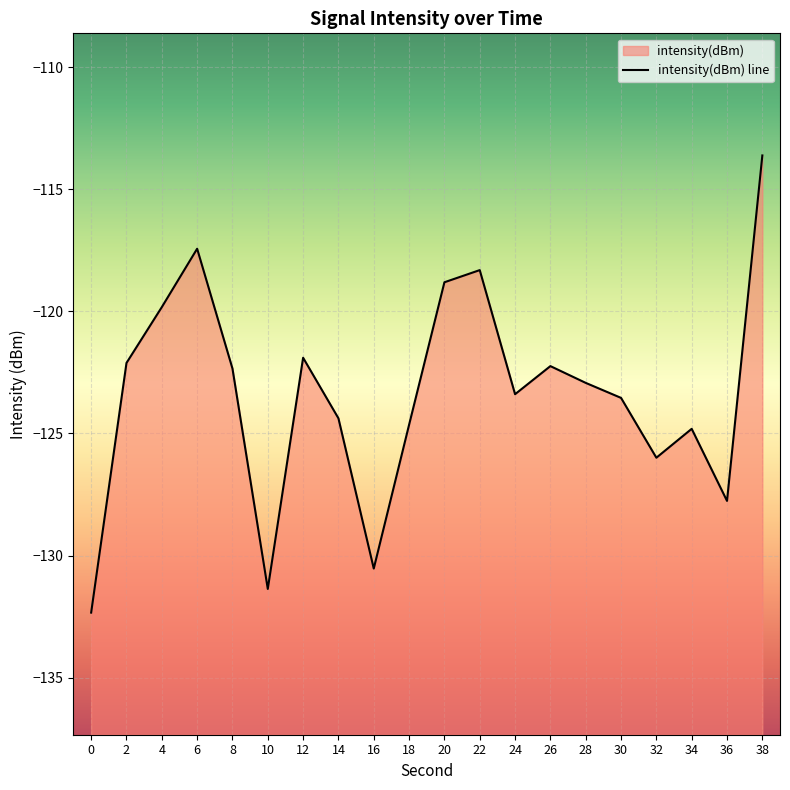

What is the value of the 12th point from the left?

-118.3